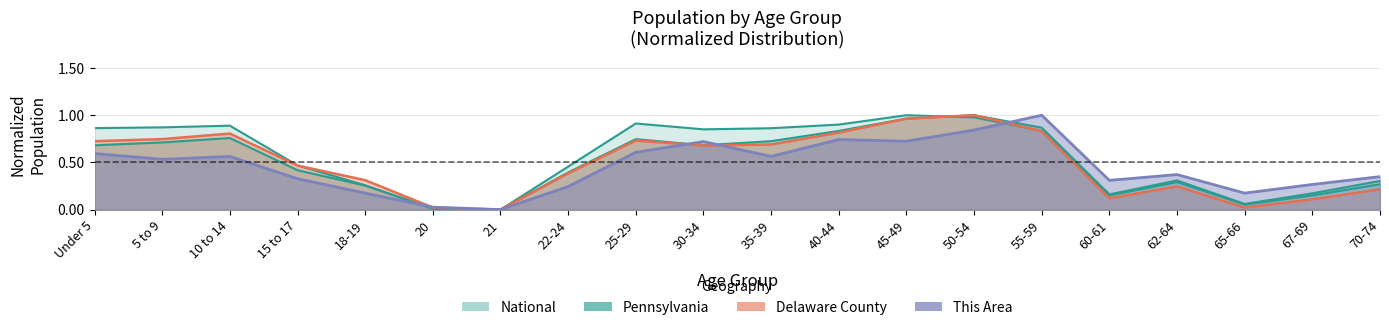

What is the label of the 10th point from the right?

35-39